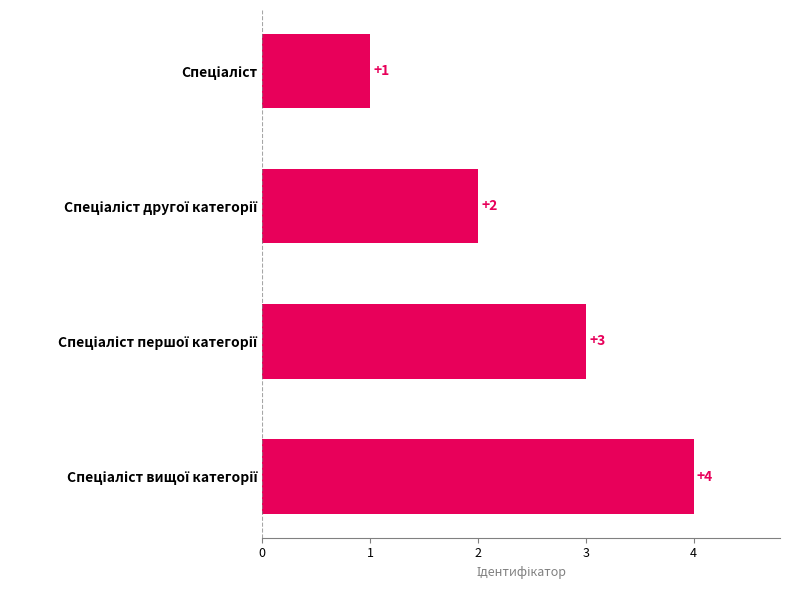

What is the greatest value displayed?

4